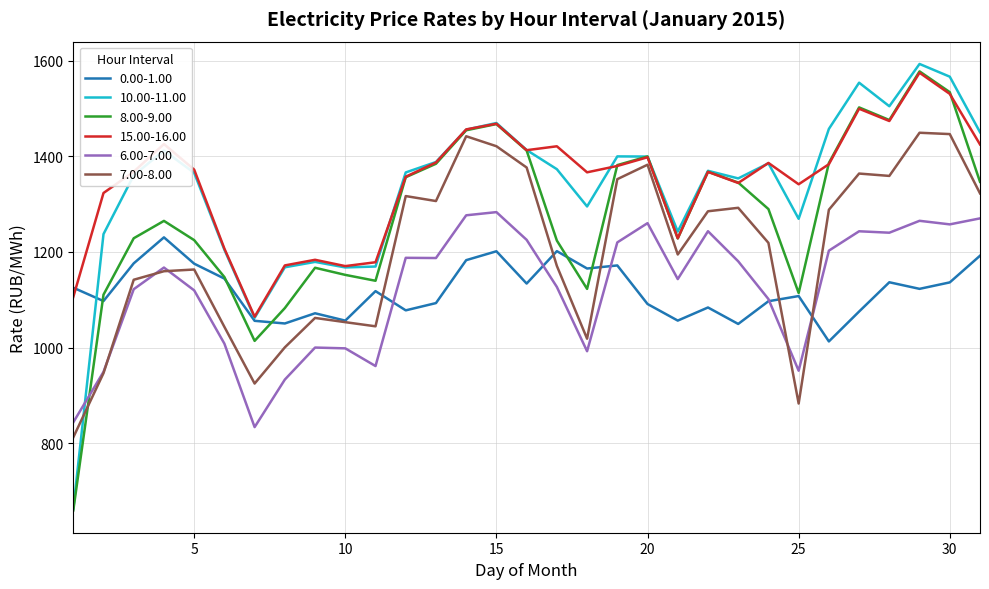

True or false: 15.00-16.00 and 7.00-8.00 cross at least once.

False